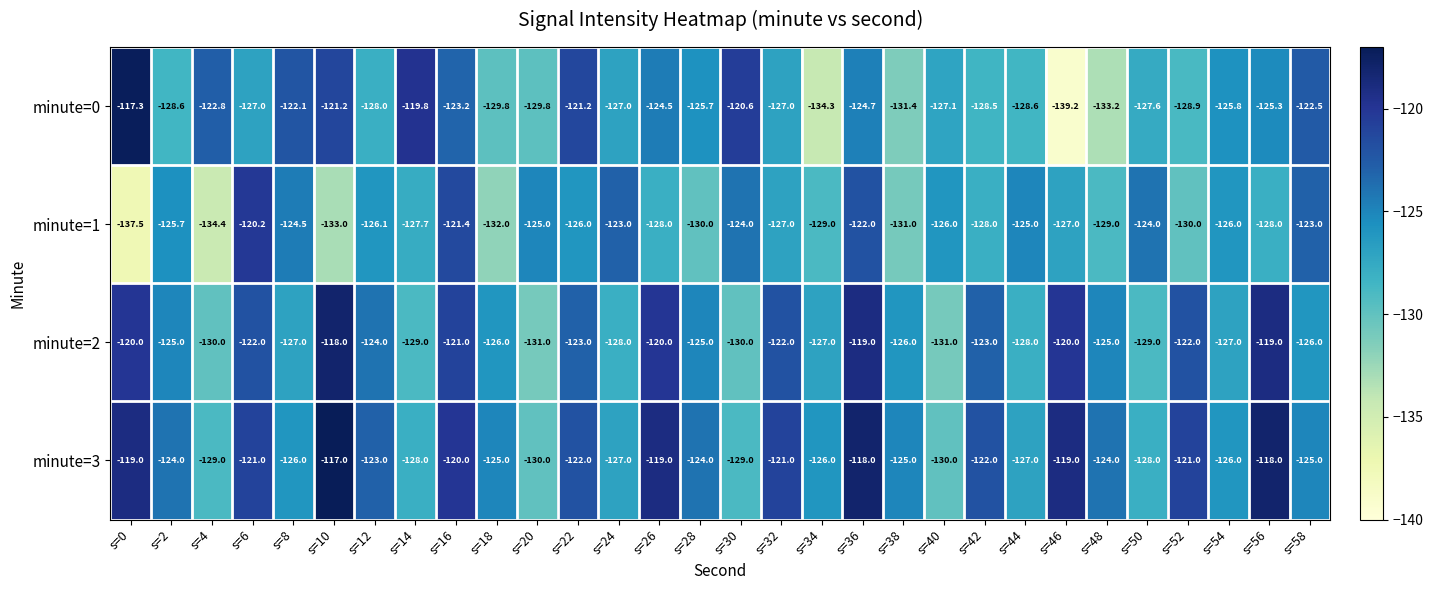

At which category is the sum across all series the highest?

s=36